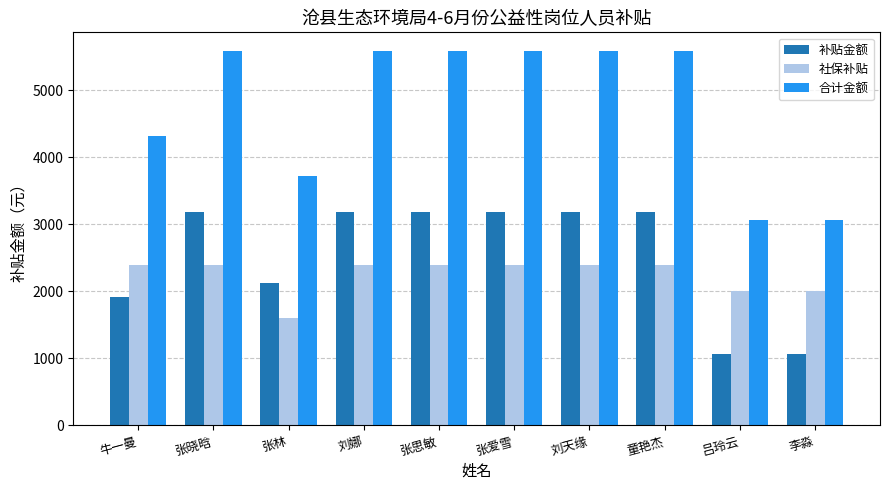

What is the maximum value for 社保补贴?

2400.0